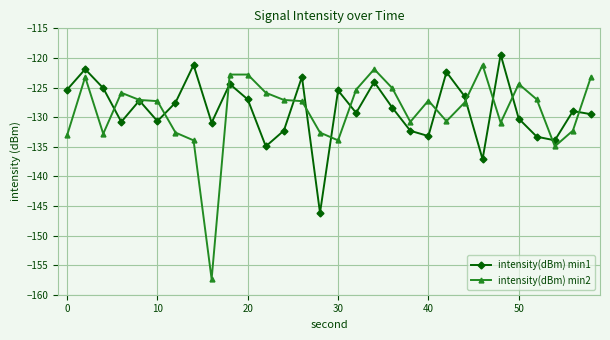

Rank the series by their maximum value, from lowest to highest.

intensity(dBm) min2, intensity(dBm) min1